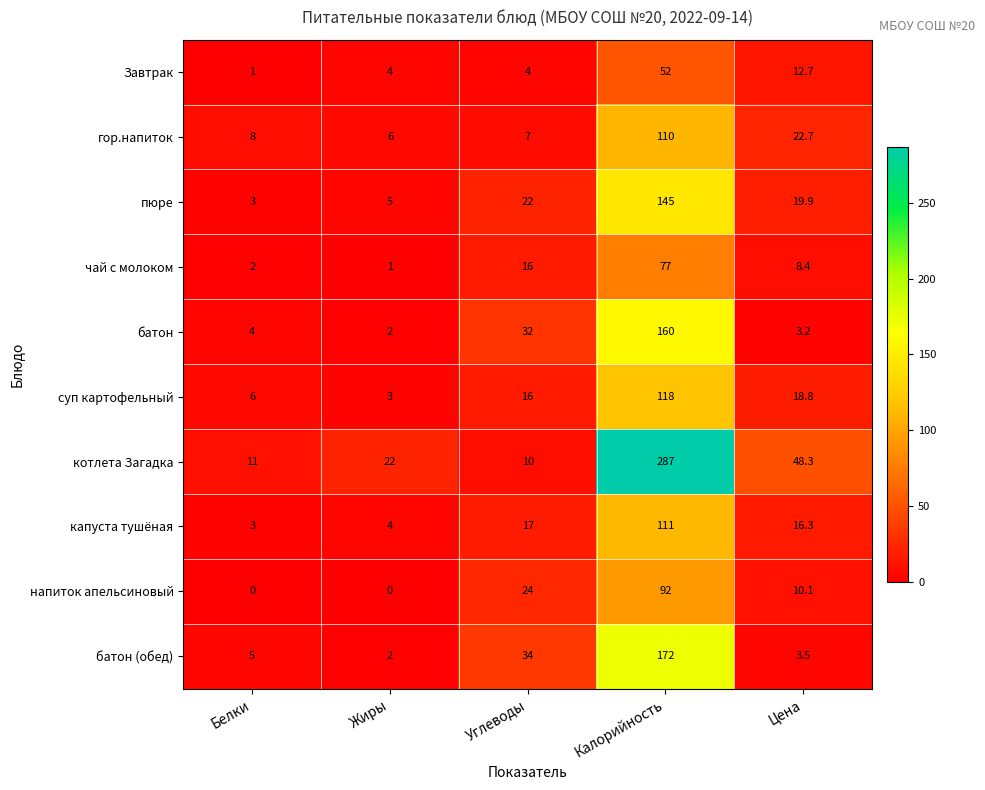

How many data points in чай с молоком are above 8?

3